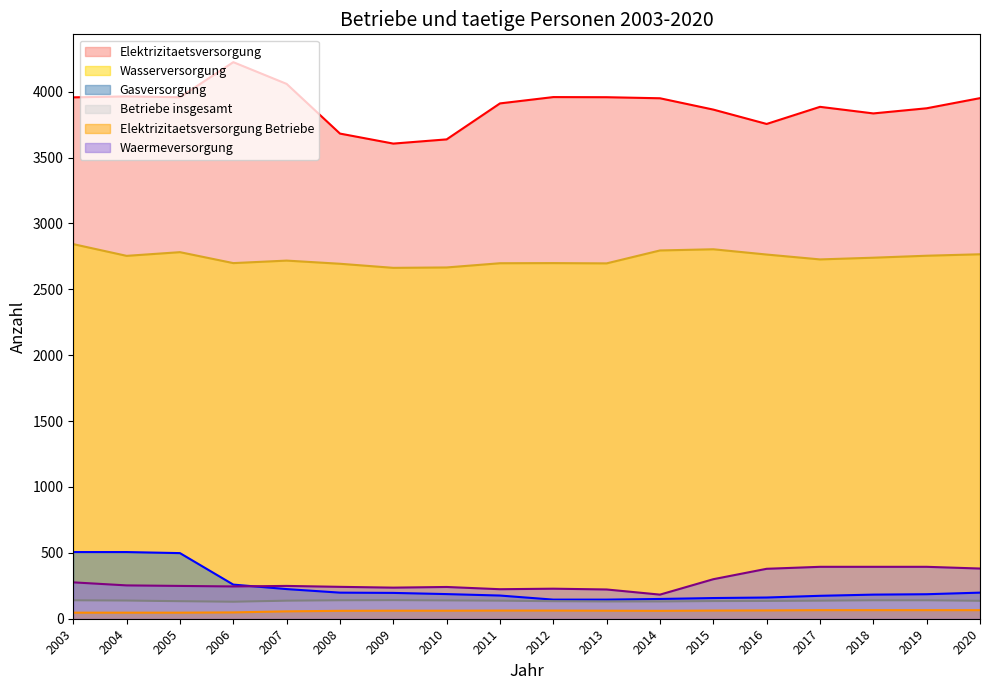

What is the smallest value displayed?

46